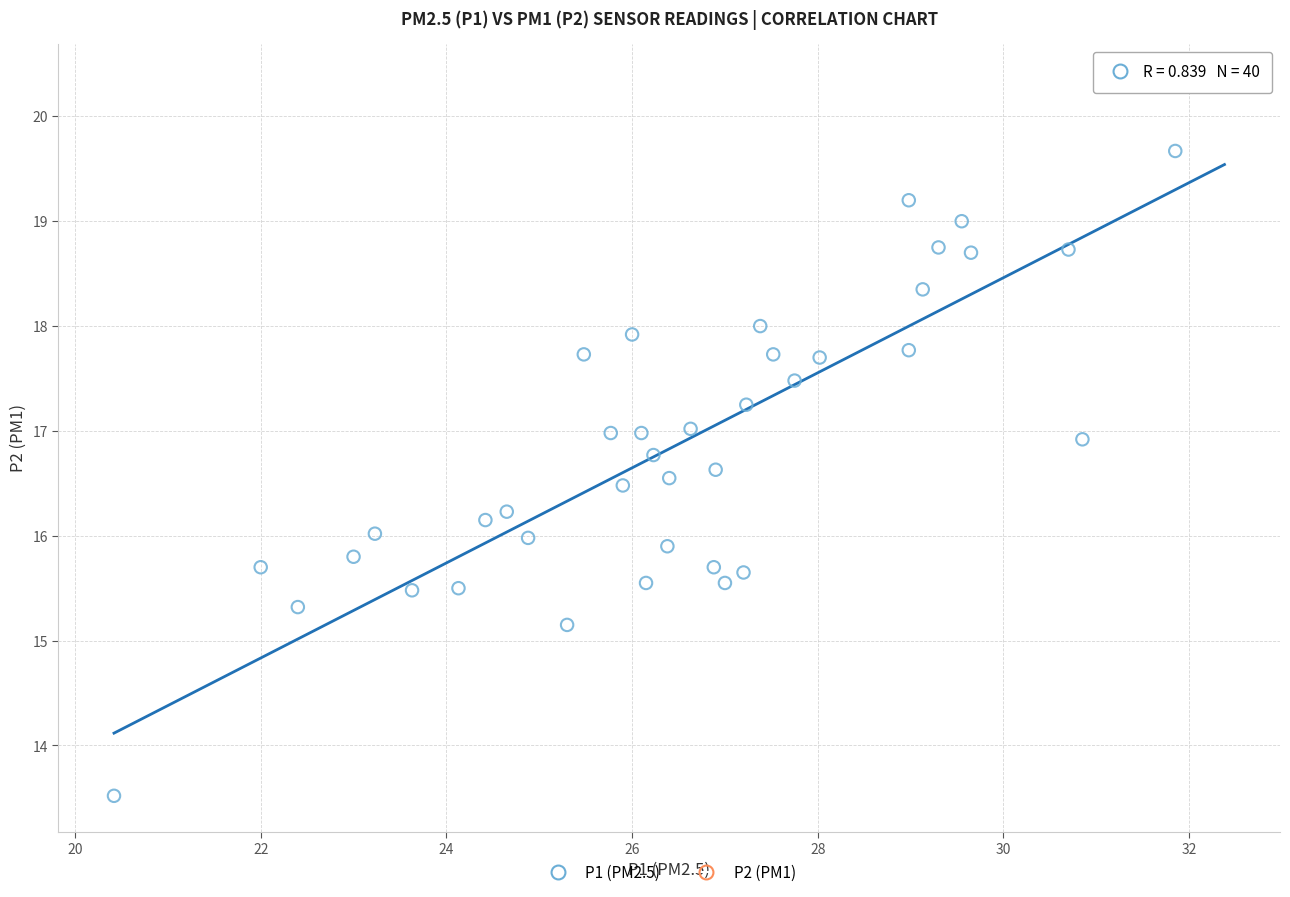

What is the range of X values (max minus min)?

12.0